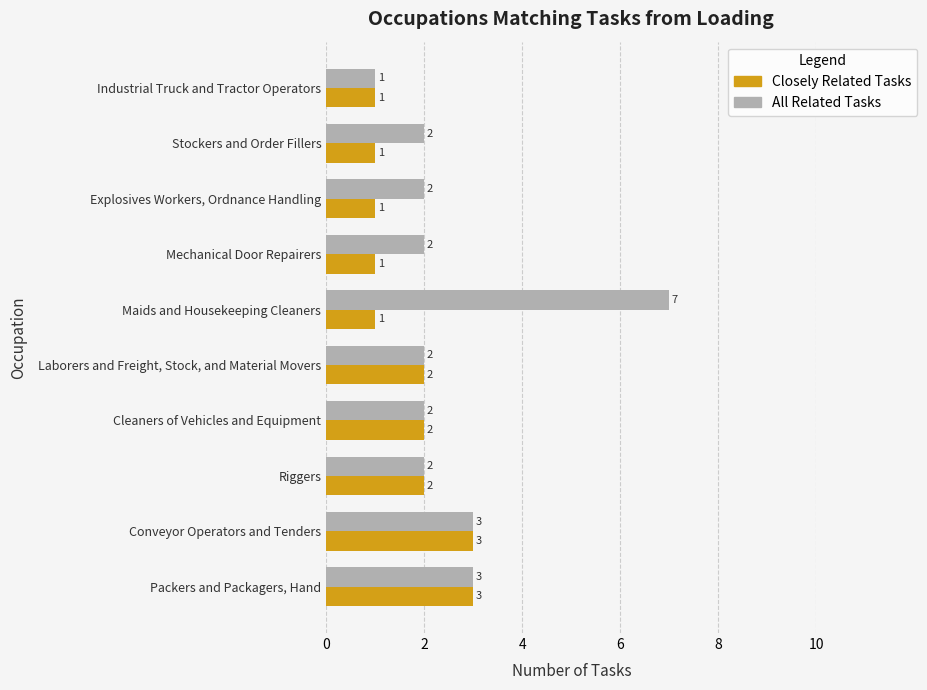

How many data points in All Related Tasks are less than 2?

1